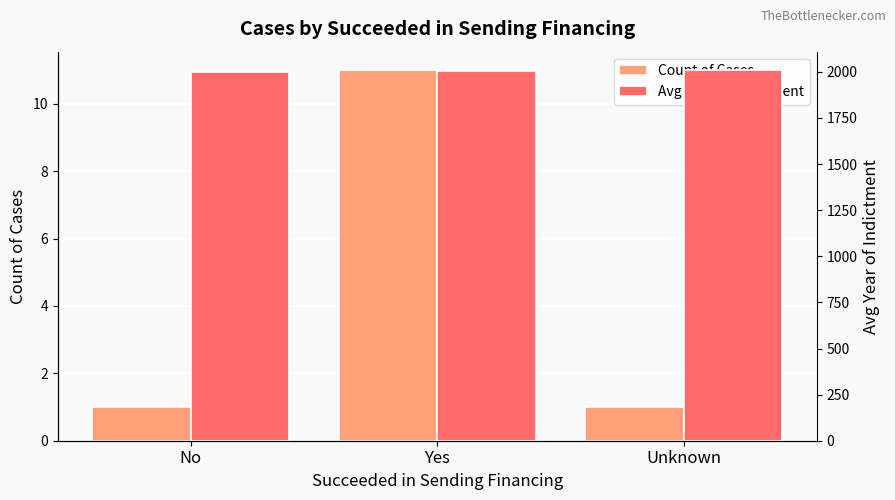

Which series has the widest spread of values?

Count of Cases